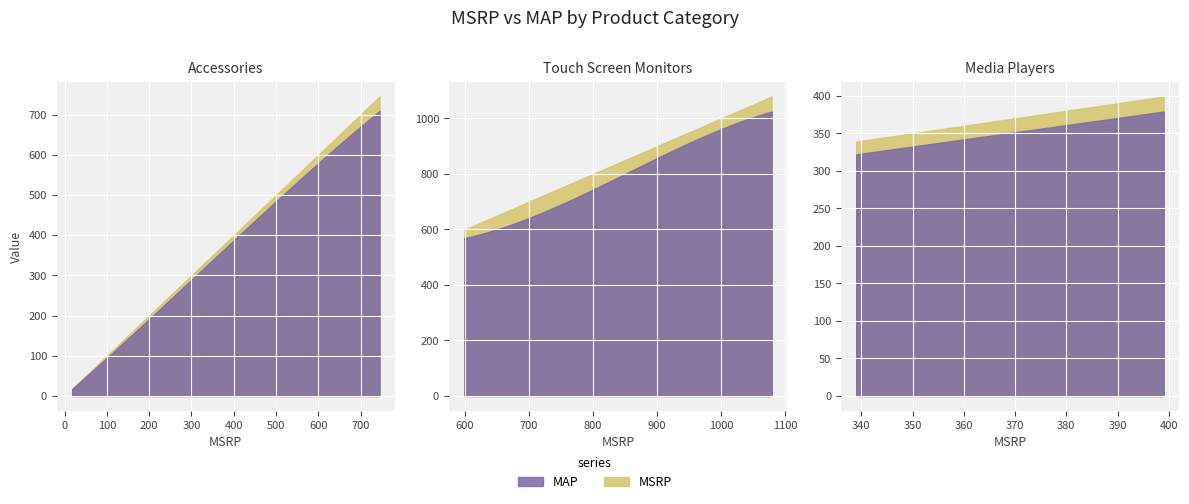

What is the label of the 3rd point from the right?

Accessories